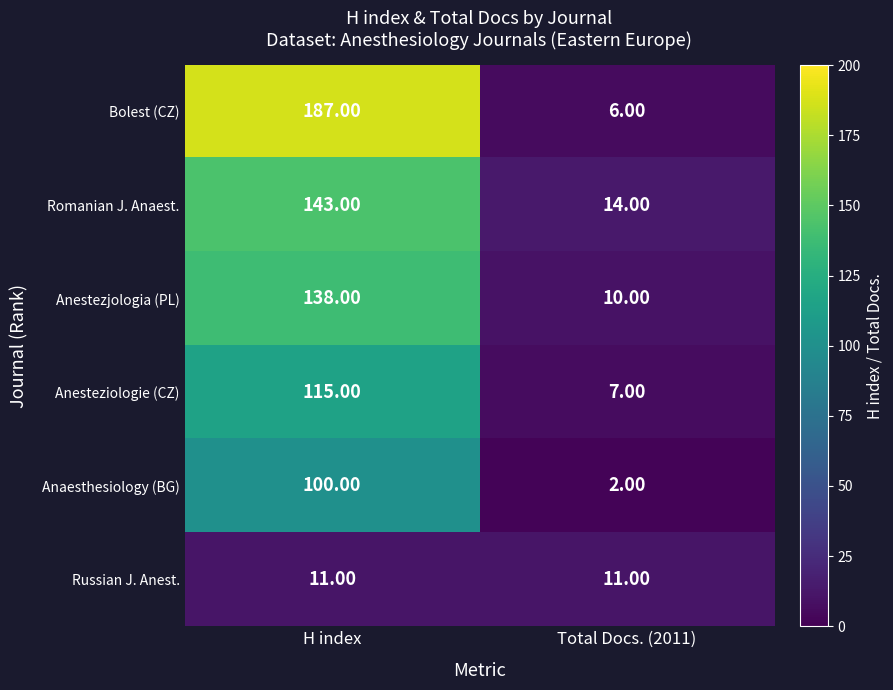

Rank the categories by Anaesthesiology (BG) value from lowest to highest.

Total Docs. (2011), H index